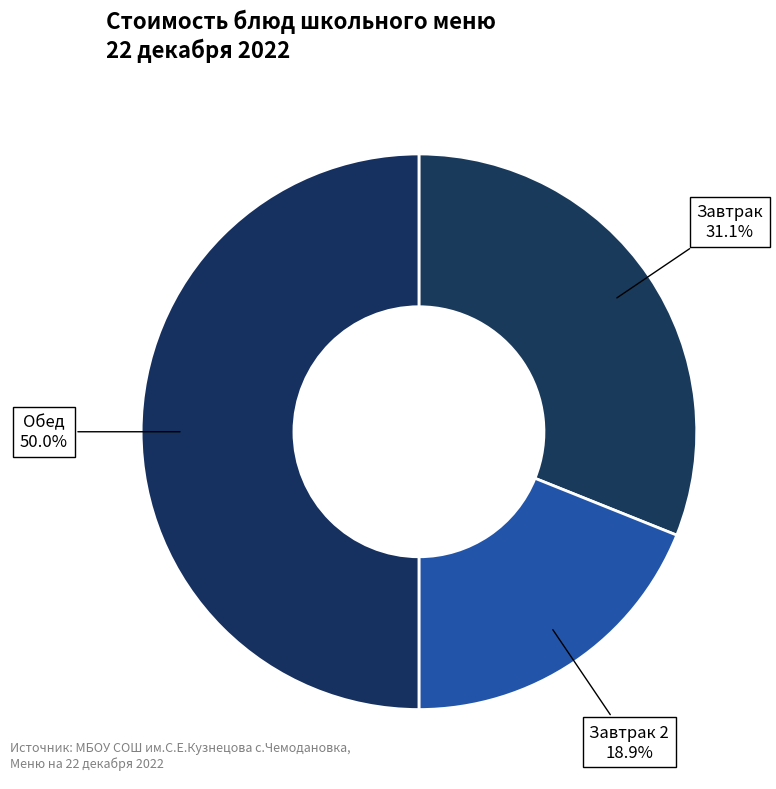

Which slice is the largest?

Обед